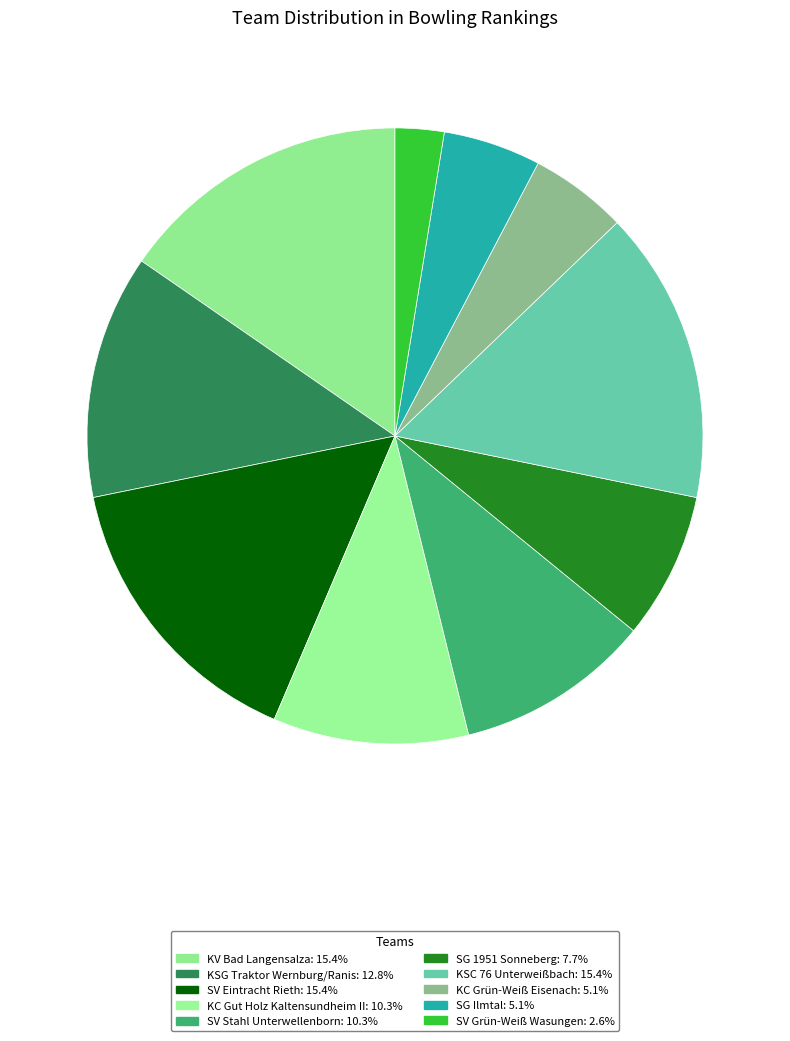

Count the number of slices in the pie.

10